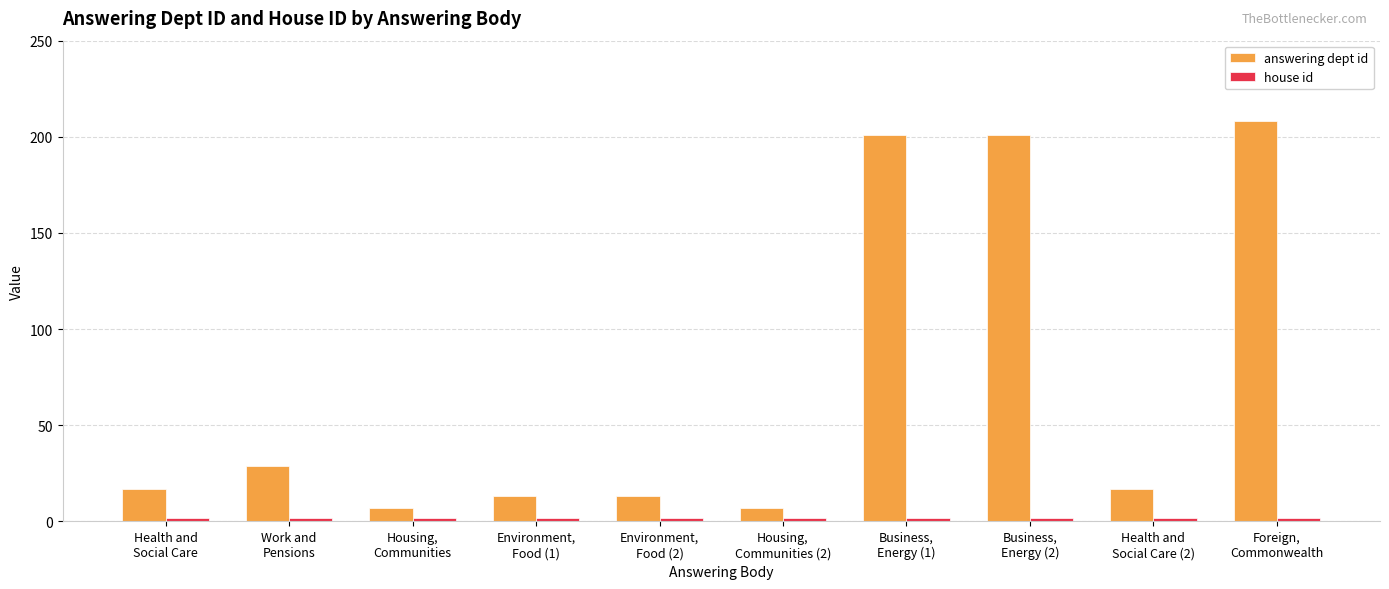

How many bars are there in total?

20